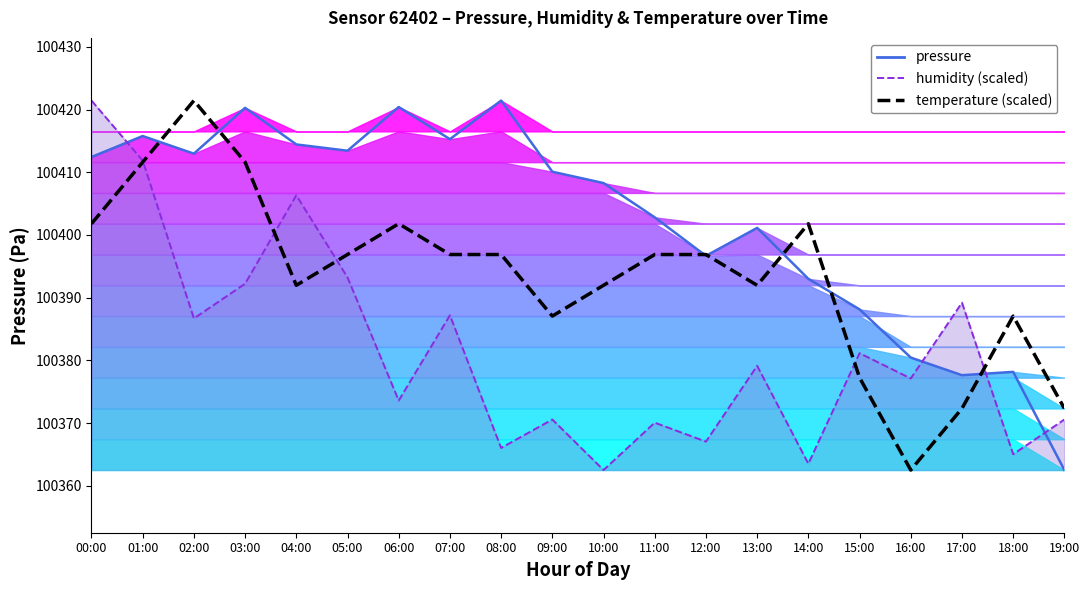

Where is humidity trend nearest to the value 100391?

03:00